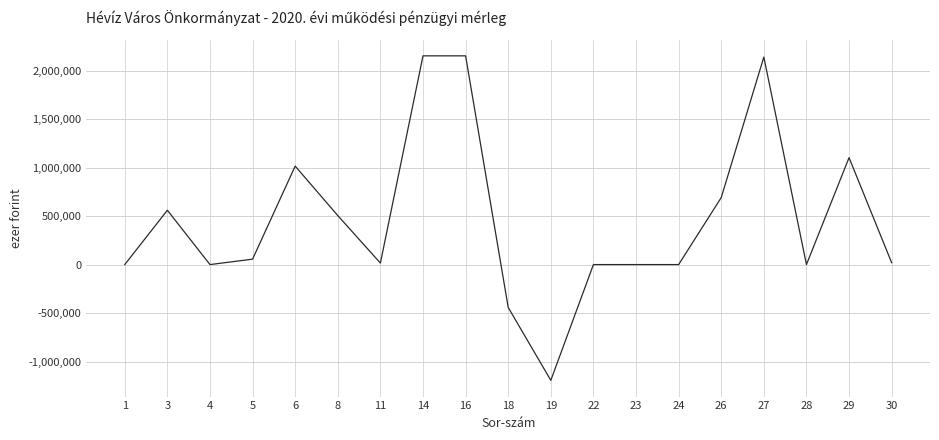

What is the smallest value displayed?

-1194014